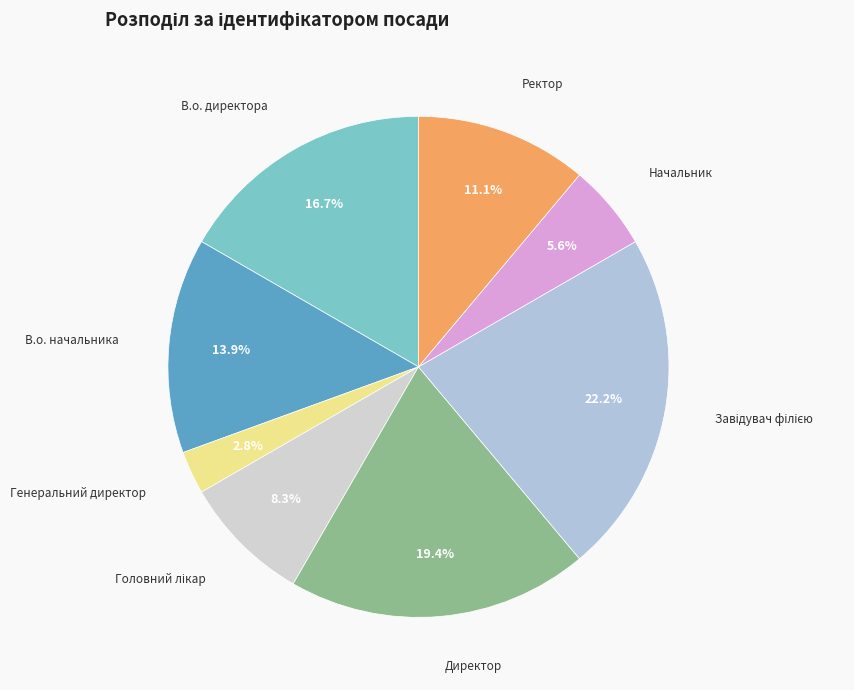

How many segments does this pie chart have?

8